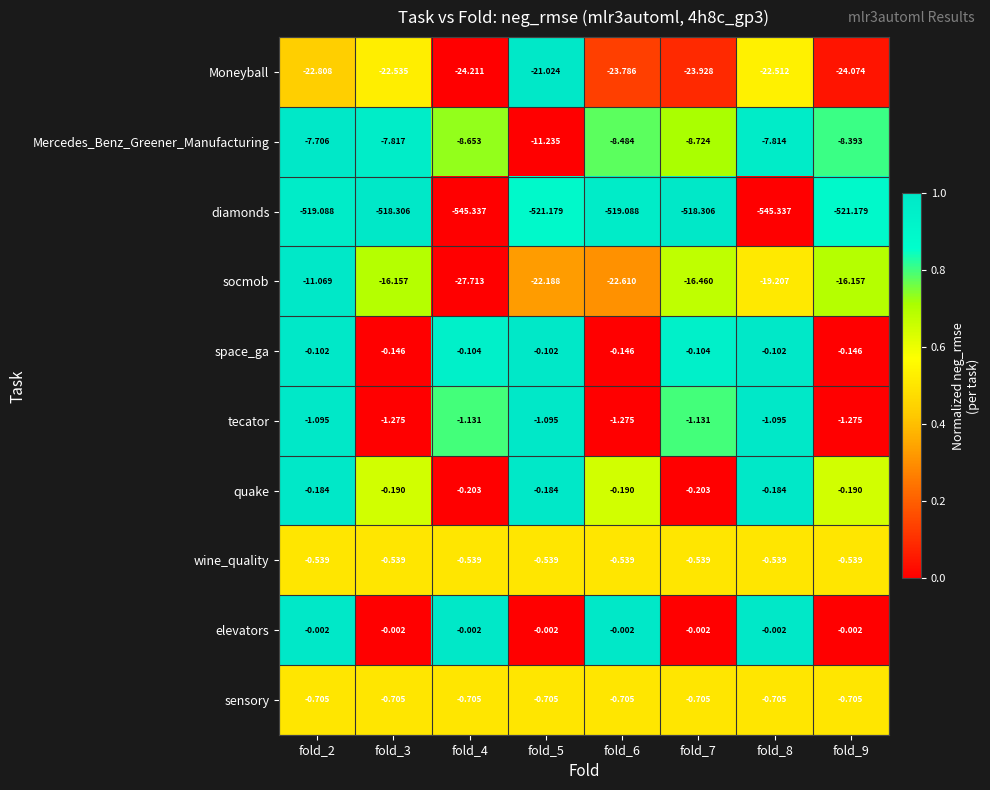

Which series has the largest range (max minus min)?

diamonds